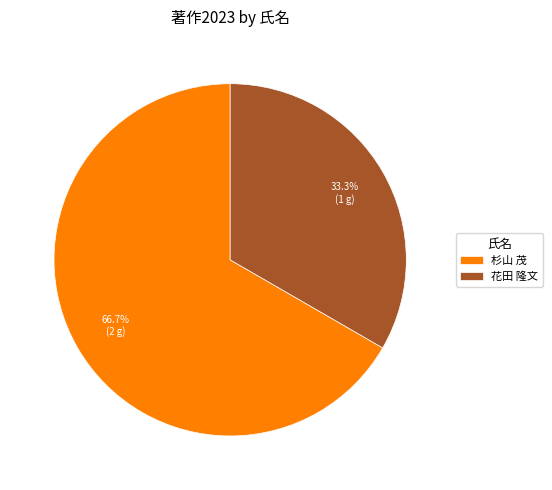

What portion of the pie excludes 杉山 茂?

33.3%